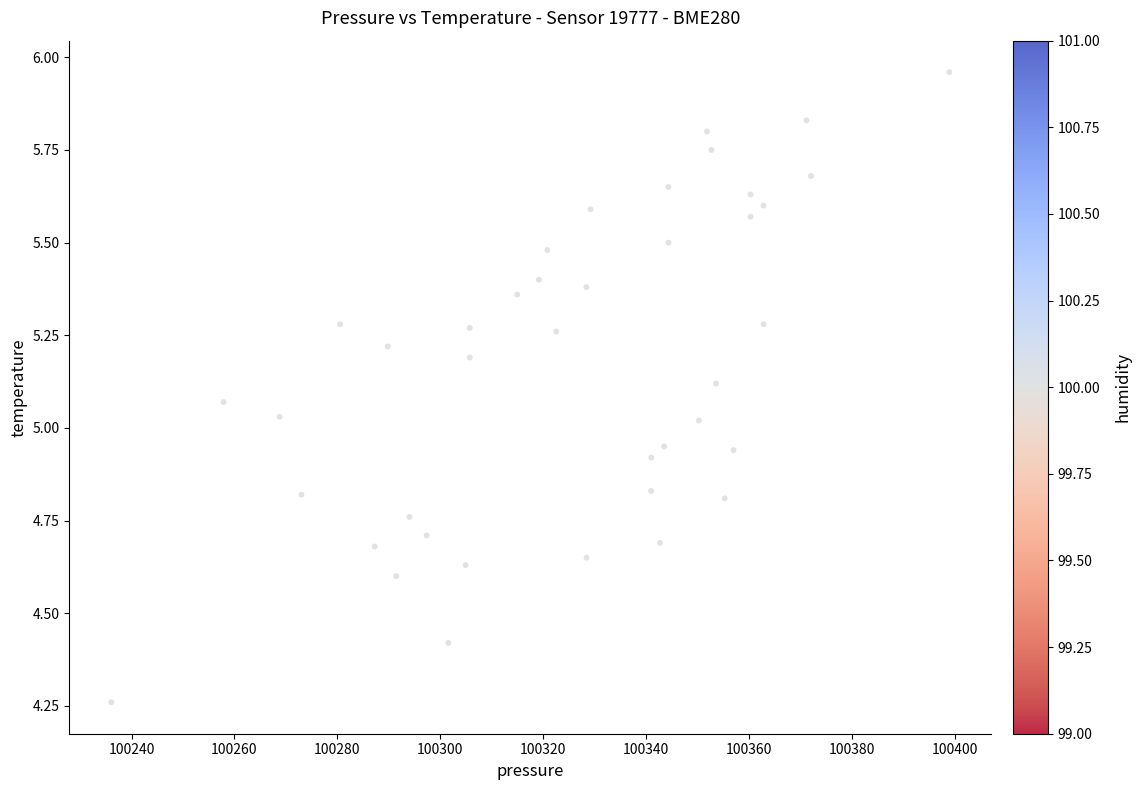

What is the range of X values (max minus min)?

162.9